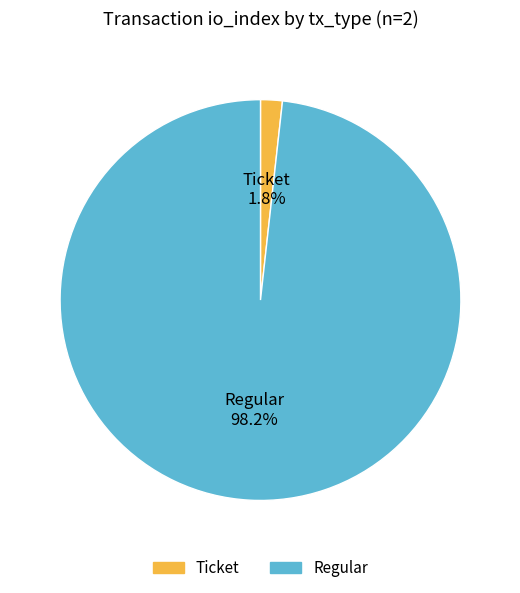

How many segments does this pie chart have?

2